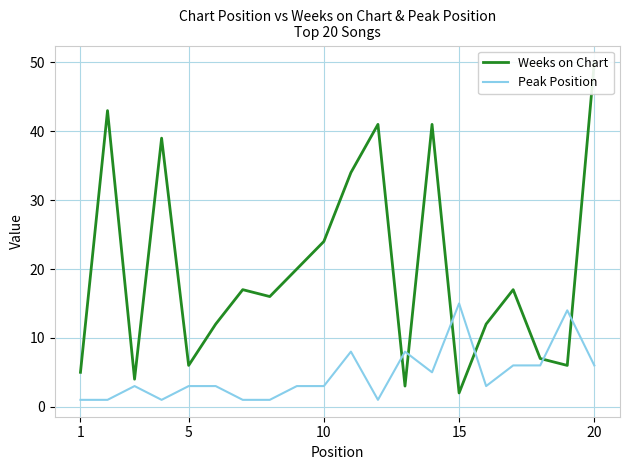

What is the difference between the maximum and minimum values in the Weeks on Chart series?

48